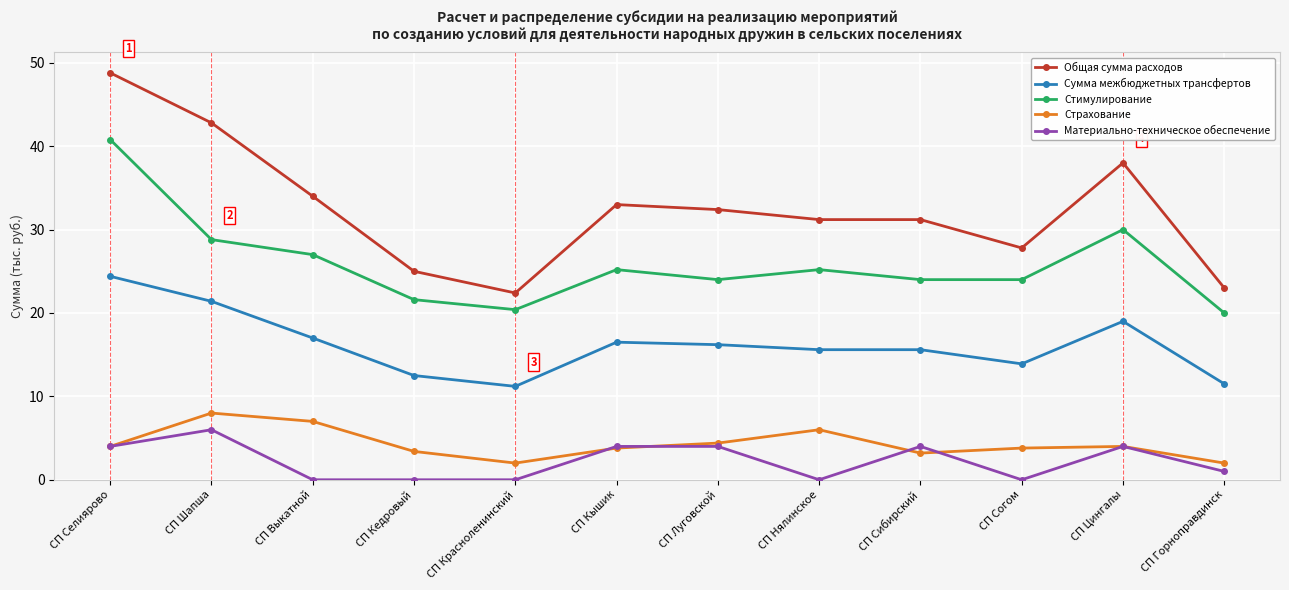

True or false: Материально-техническое обеспечение and Сумма межбюджетных трансфертов intersect in this chart.

False